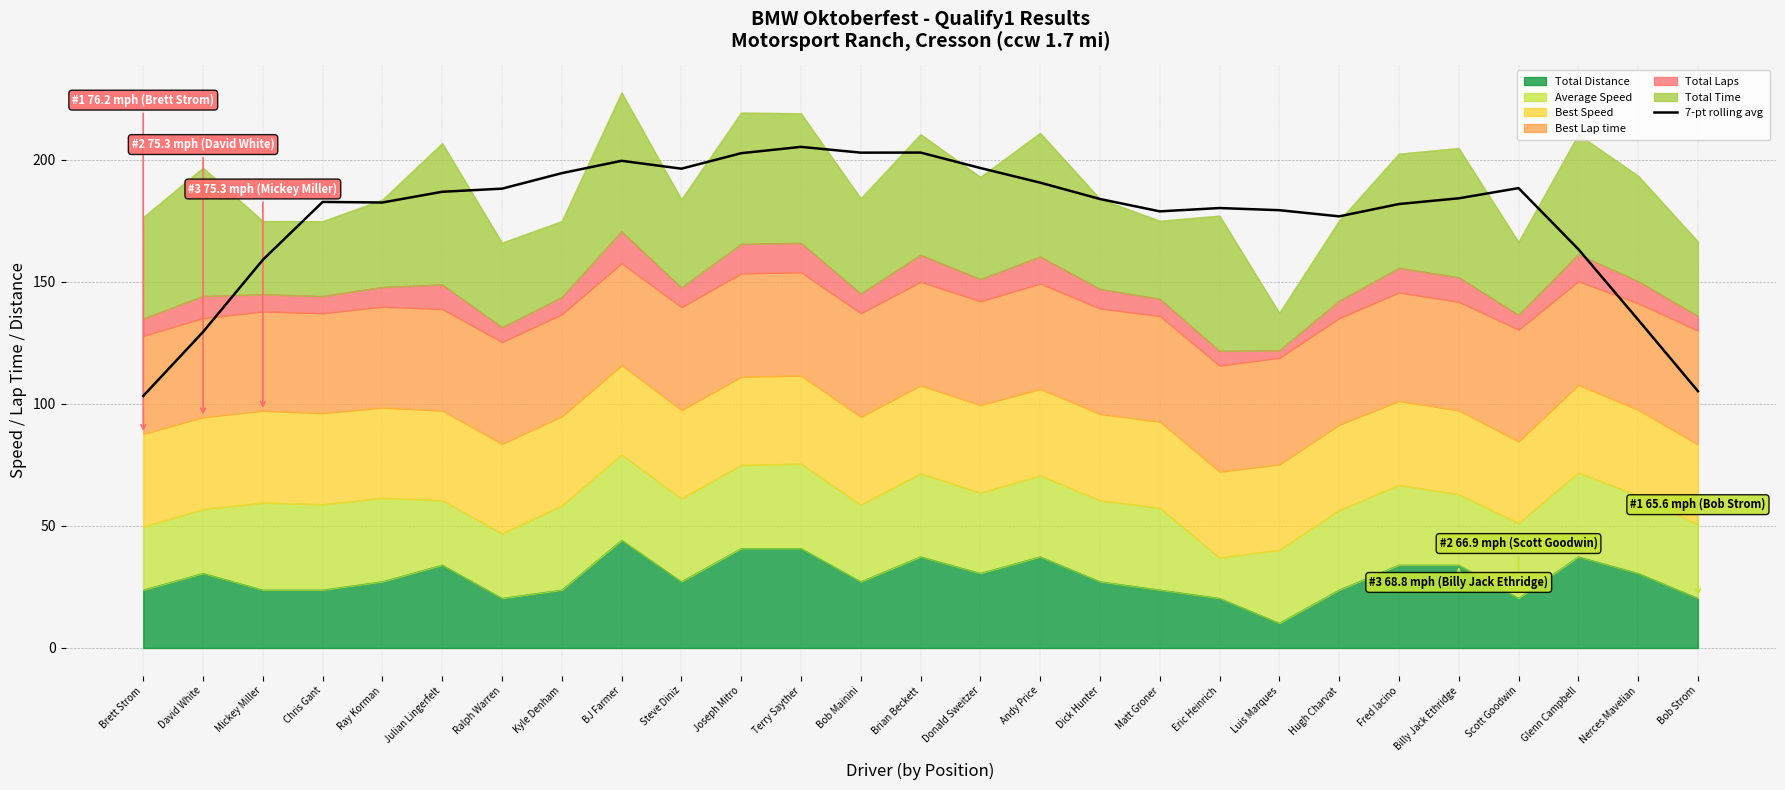

What position from the right is Luis Marques?

8